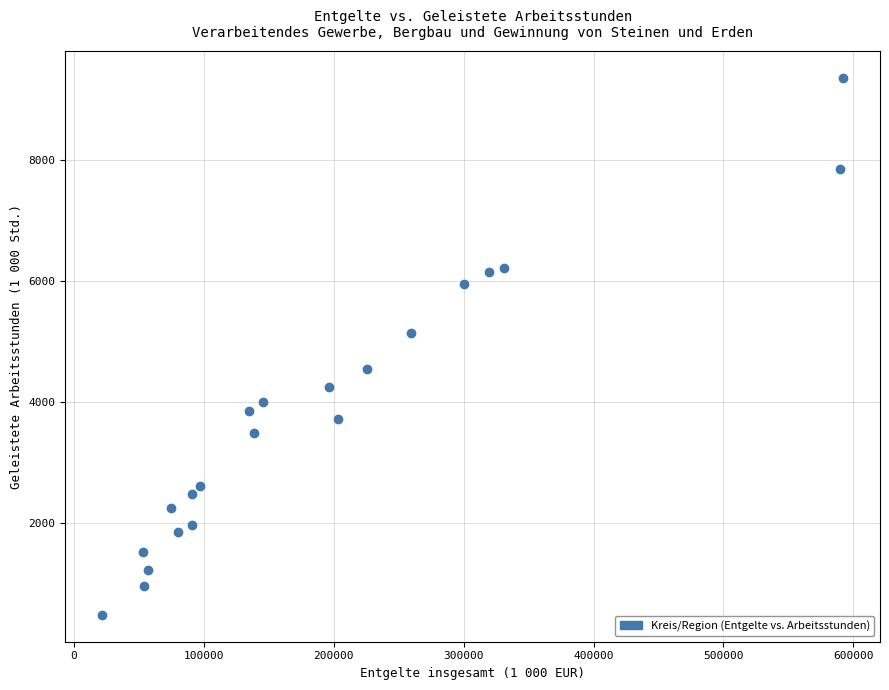

What is the range of X values (max minus min)?

570272